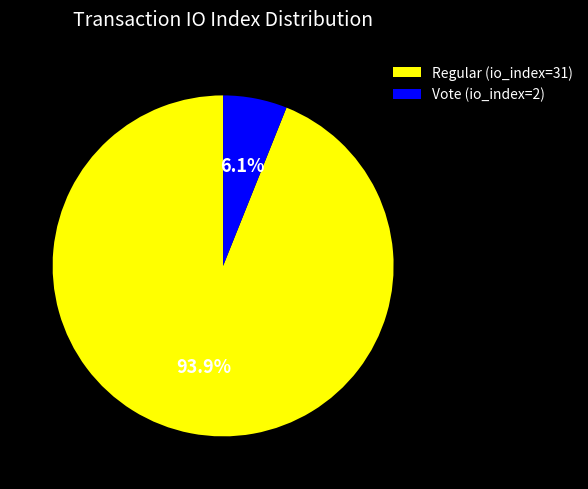

What is the total percentage of Vote (io_index=2) and Regular (io_index=31)?

100.0%